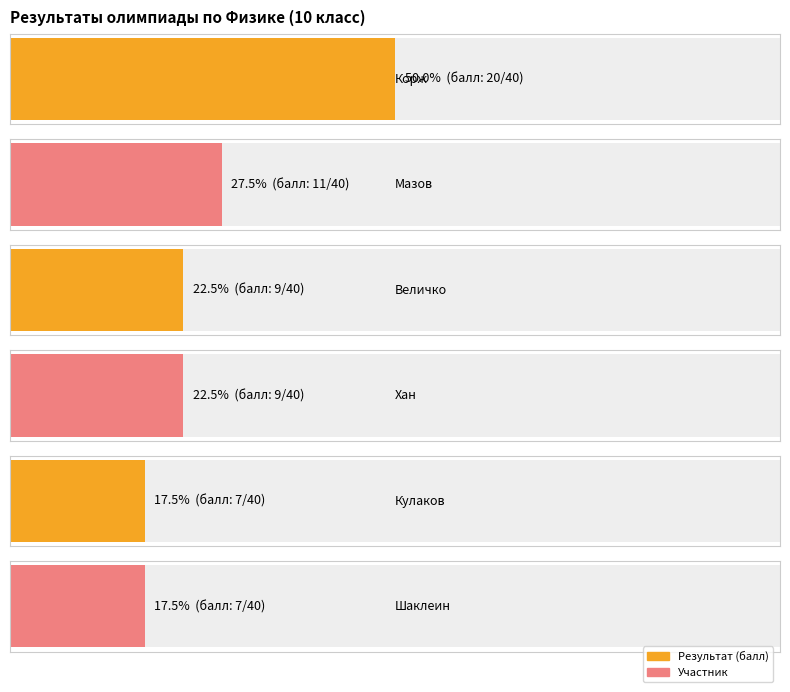

True or false: Максимальный балл has a value of 40 at Кулаков.

True